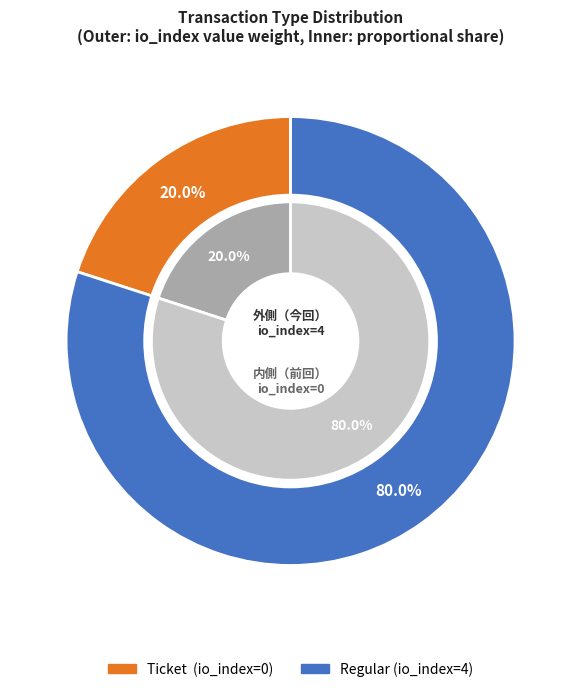

Combined, do Ticket (io_index=0) and Regular (io_index=4) account for over 50%?

Yes